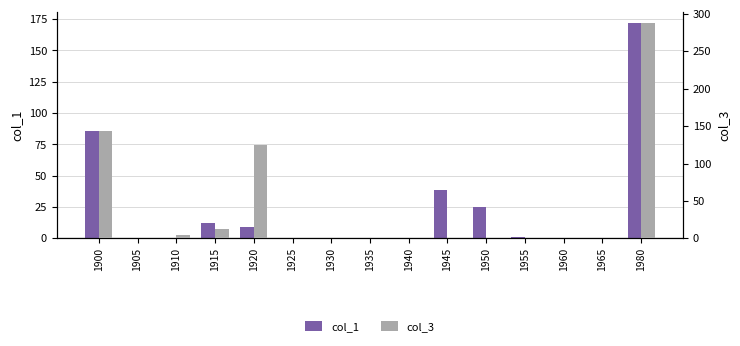

Reading left to right, list all the values displayed in this chart.

col_1: 86	0	0	12	9	0	0	0	0	39	25	1	0	0	172
col_3: 144	0	5	13	125	0	1	0	0	0	0	0	0	0	288